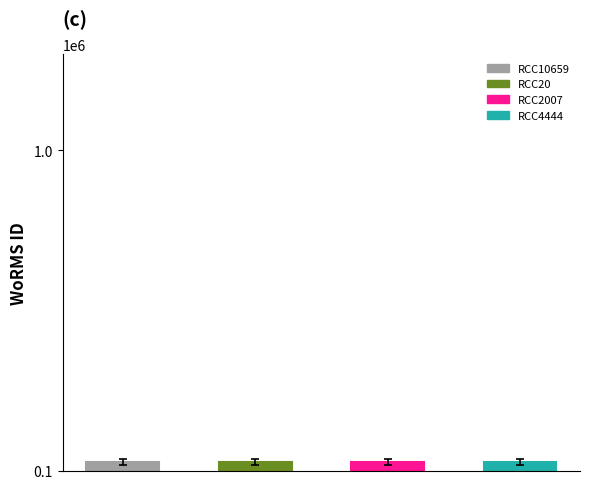

List the labels in order of value, smallest first.

RCC10659, RCC2007, RCC4444, RCC20